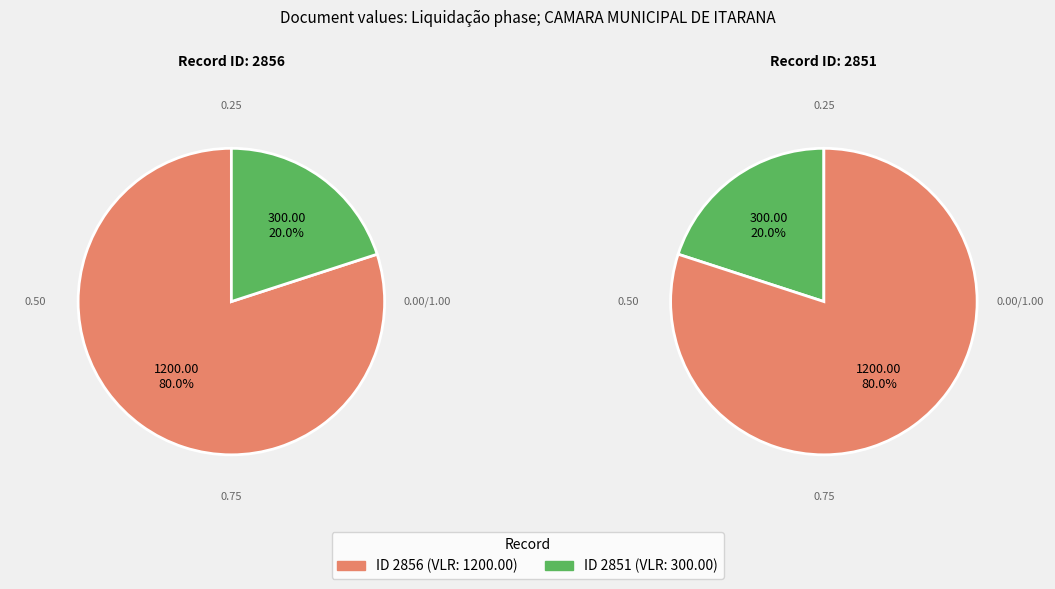

Which slice represents more than half of the pie?

2856